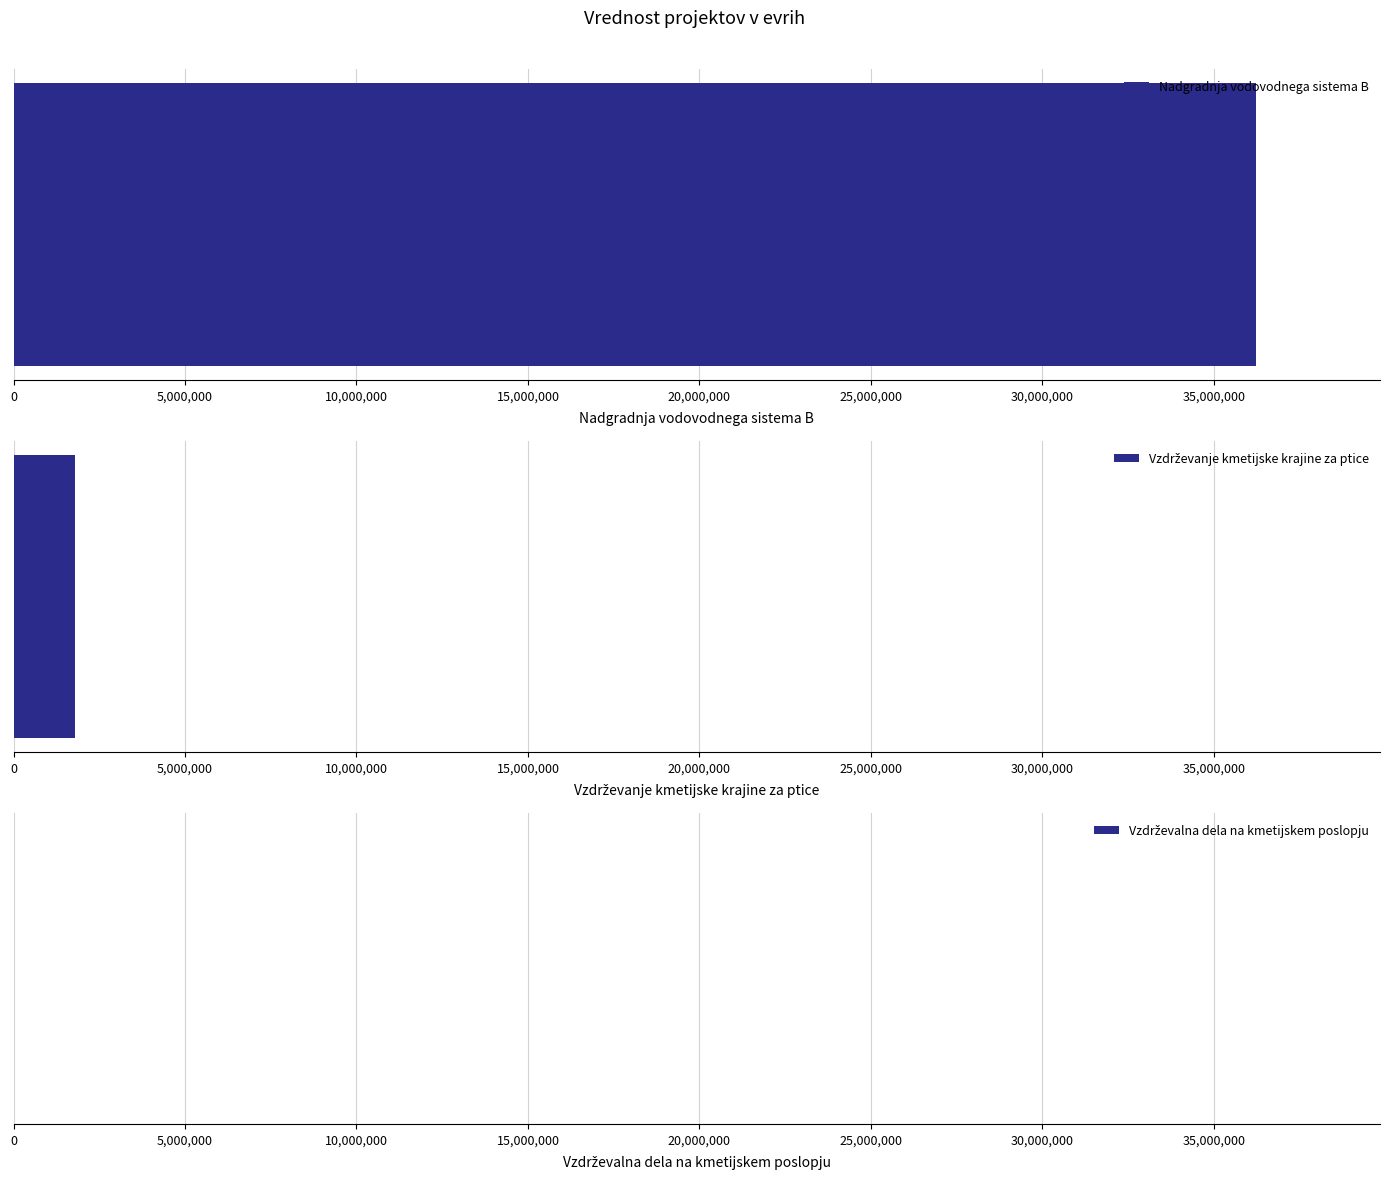

Reading right to left, what are all the values shown in this chart?

Vzdrževalna dela na kmetijskem poslopju=7994	Vzdrževanje kmetijske krajine za ptice=1785353	Nadgradnja vodovodnega sistema B=36223349